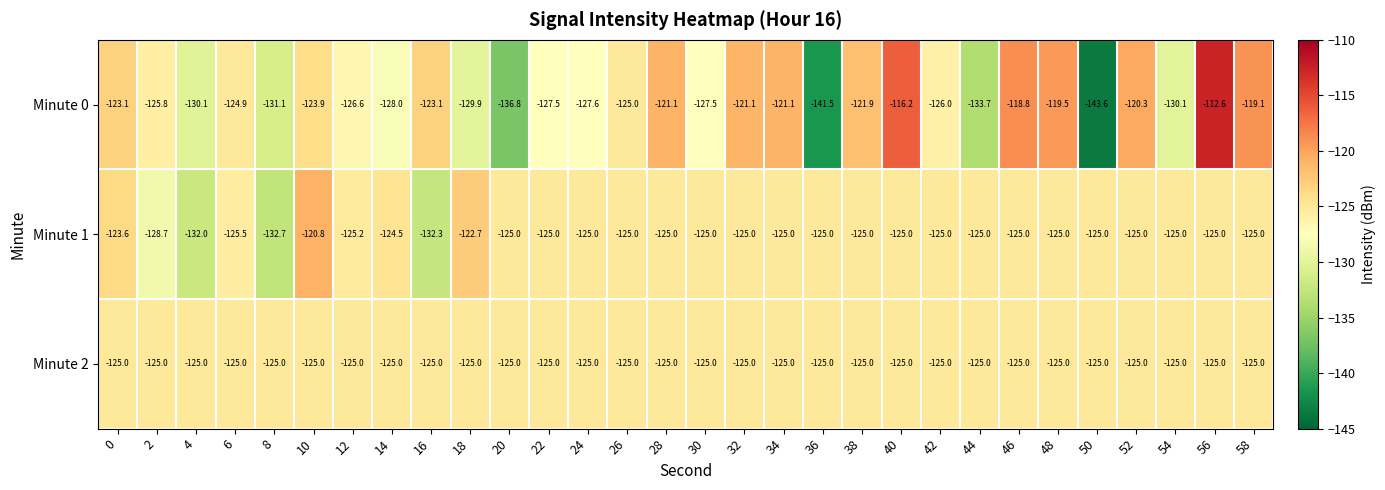

At which category is the sum across all series the highest?

56